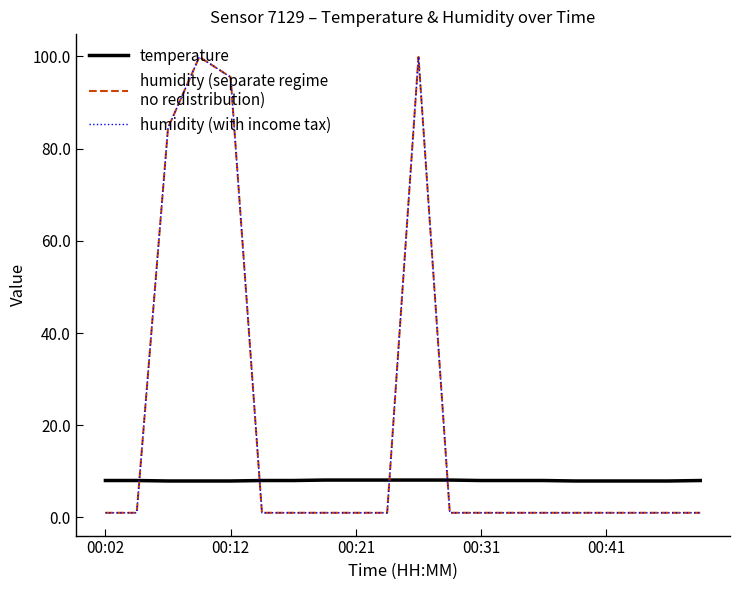

Is this an area chart (filled region under the line)?

No